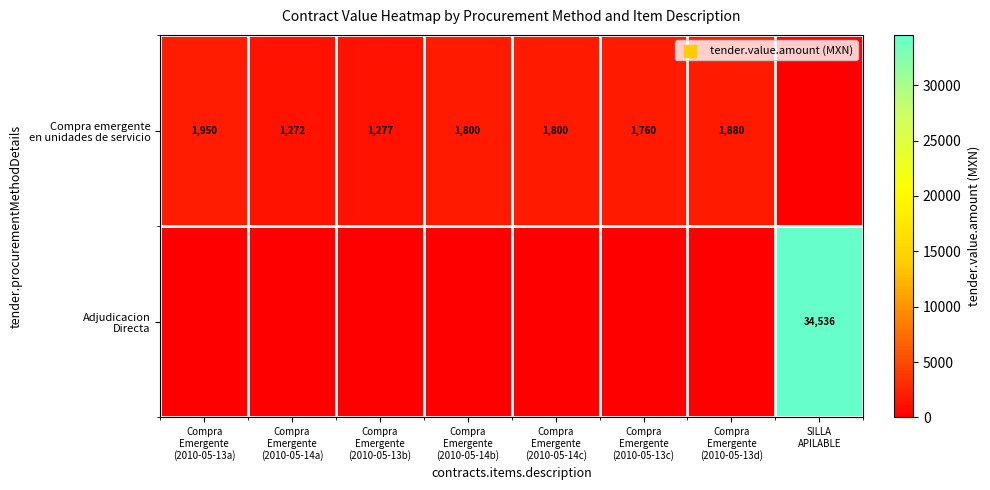

What is the average value of the Adjudicacion Directa series?

4317.0